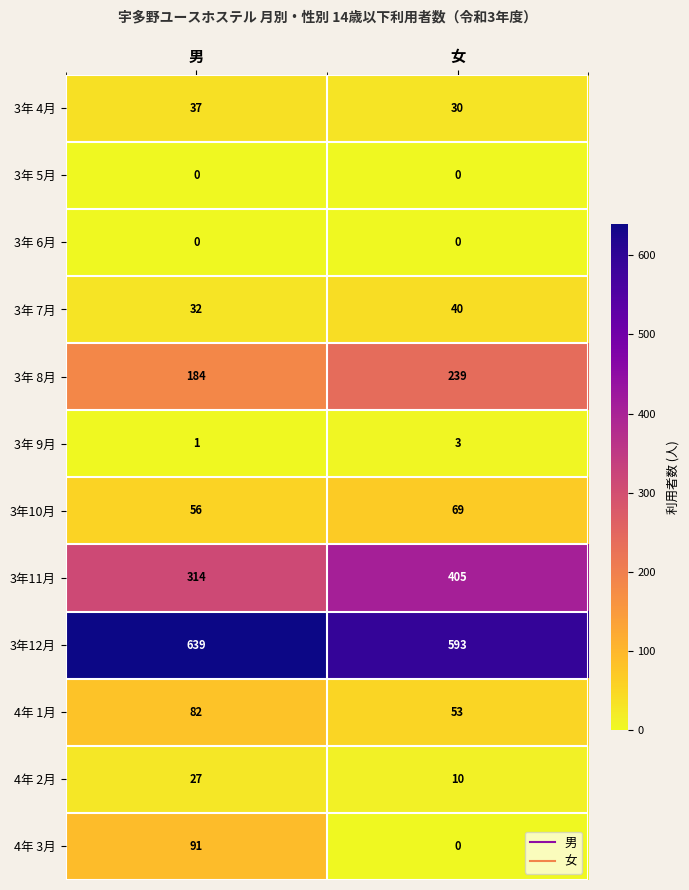

What is the total value across all series at 女?

1442